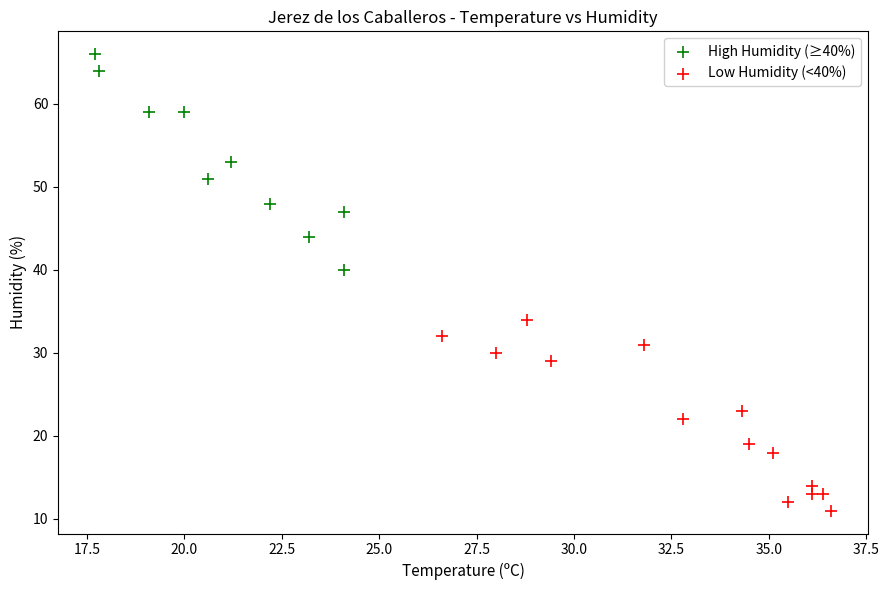

Which series has the widest spread of Y values?

High Humidity (≥40%)